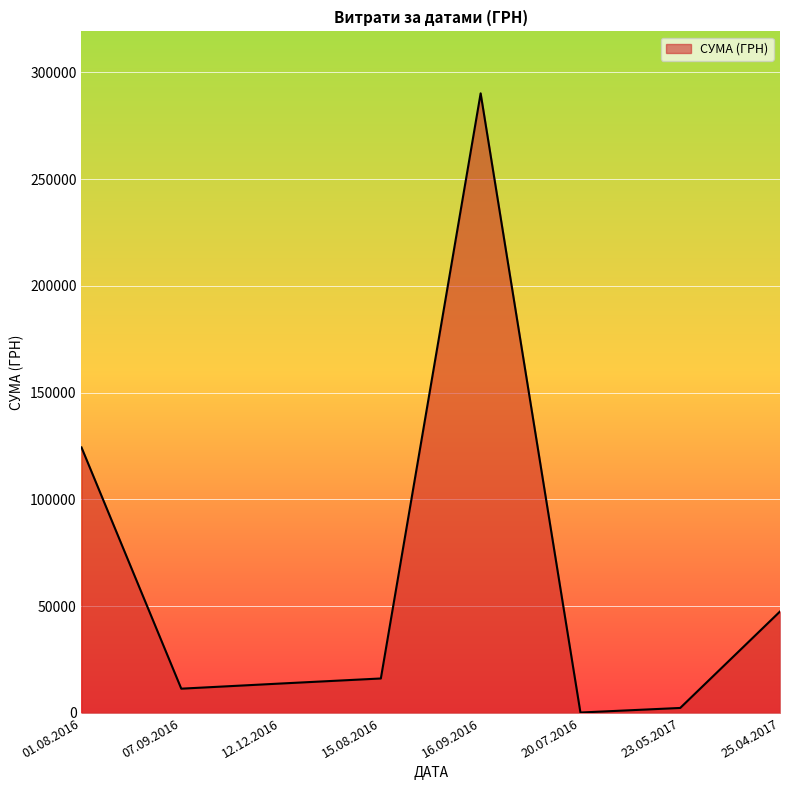

What is the greatest value displayed?

290101.4